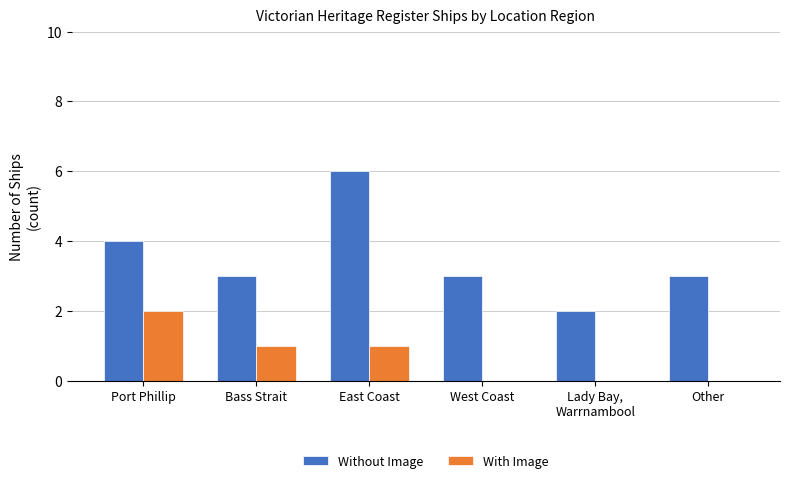

What is the difference between the With Image values at Port Phillip and Other?

2